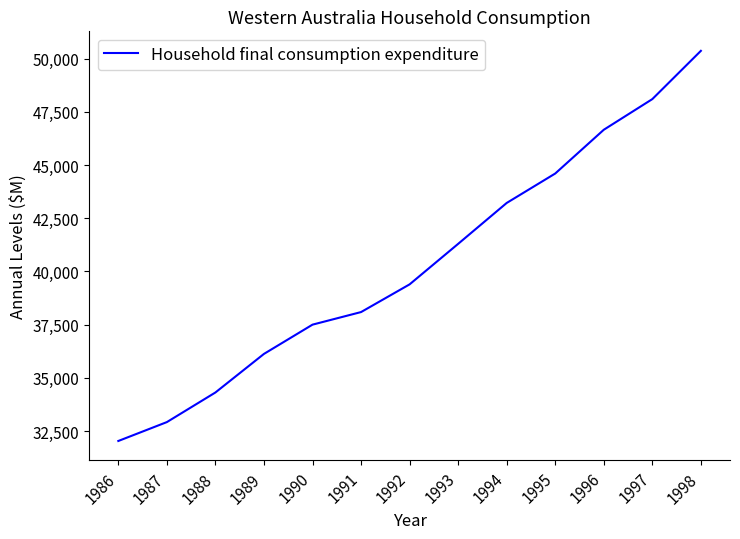

At which category does the chart reach its minimum across all series?

1986